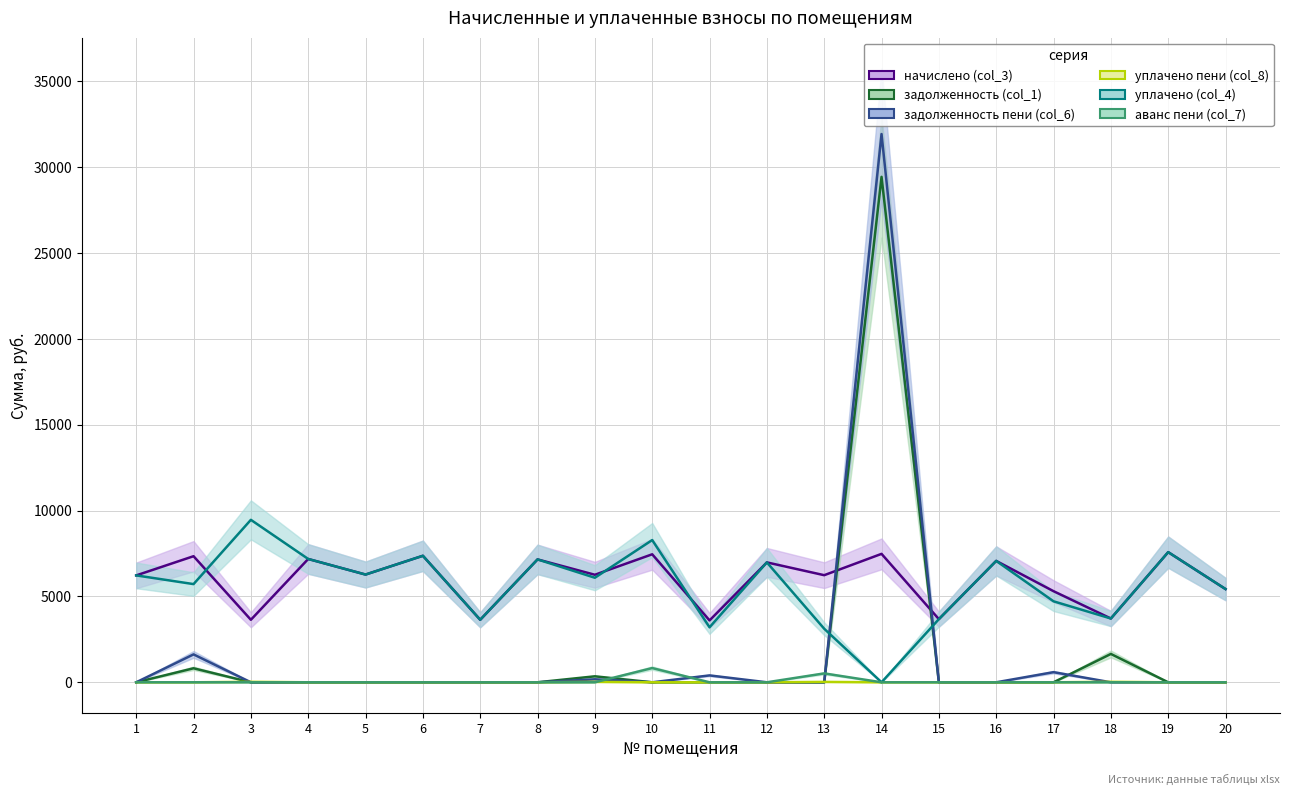

In уплачено (col_4), how many points are lower than both neighbors (excluding endpoints)?

7